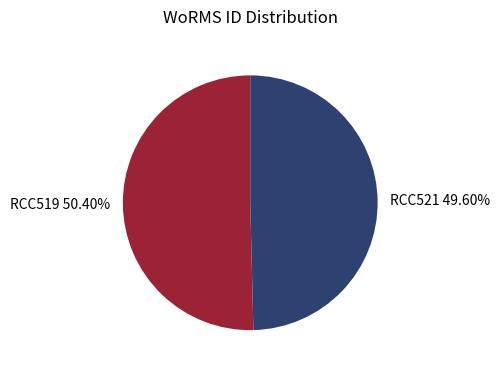

To the nearest percent, what is the difference between the RCC519 and RCC521 slice percentages?

1%